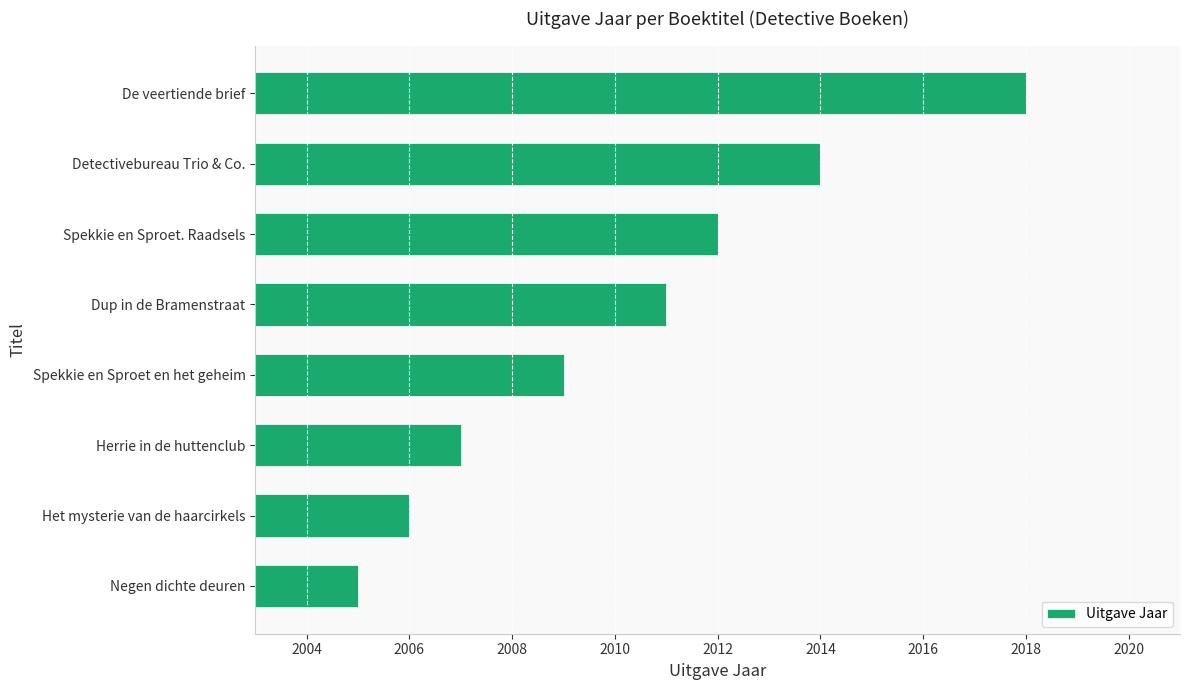

List the labels in order of value, smallest first.

Negen dichte deuren, Het mysterie van de haarcirkels, Herrie in de huttenclub, Spekkie en Sproet en het geheim, Dup in de Bramenstraat, Spekkie en Sproet. Raadsels, Detectivebureau Trio & Co., De veertiende brief